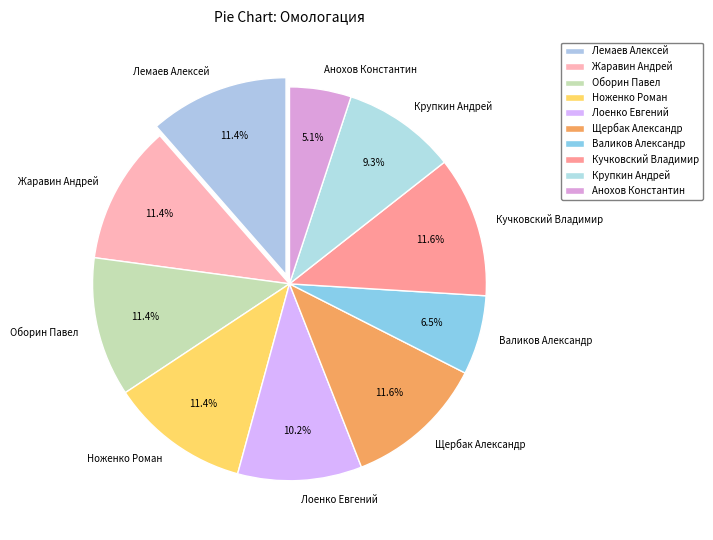

How many segments does this pie chart have?

10